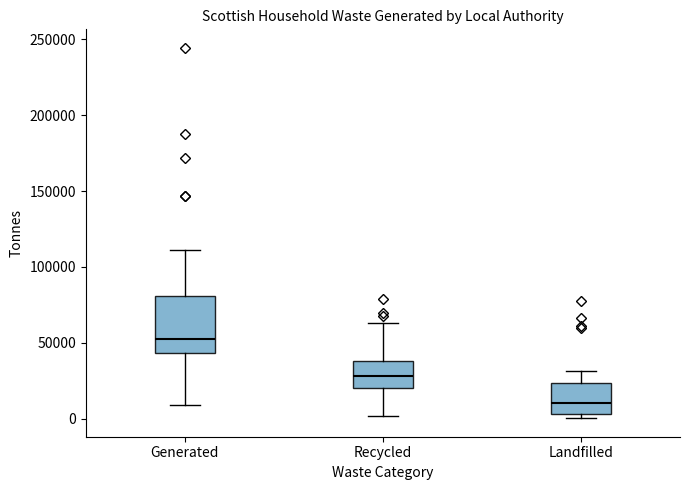

Reading left to right, read every box against the y-axis: the position of its median line, the range the box covers, and the ends of its whiskers. The values are not printed on the chart, so give them approximately, as read against the axis.

Generated: median 55000, box 45000 to 80000, whiskers 10000 to 110000
Recycled: median 30000, box 20000 to 40000, whiskers 0 to 65000
Landfilled: median 10000, box 5000 to 25000, whiskers 0 to 30000